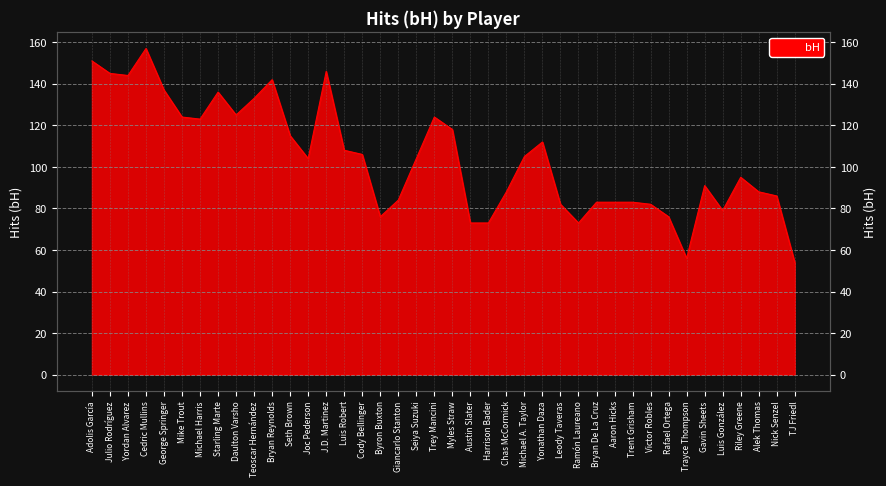

What is the difference between the maximum and minimum values?

103